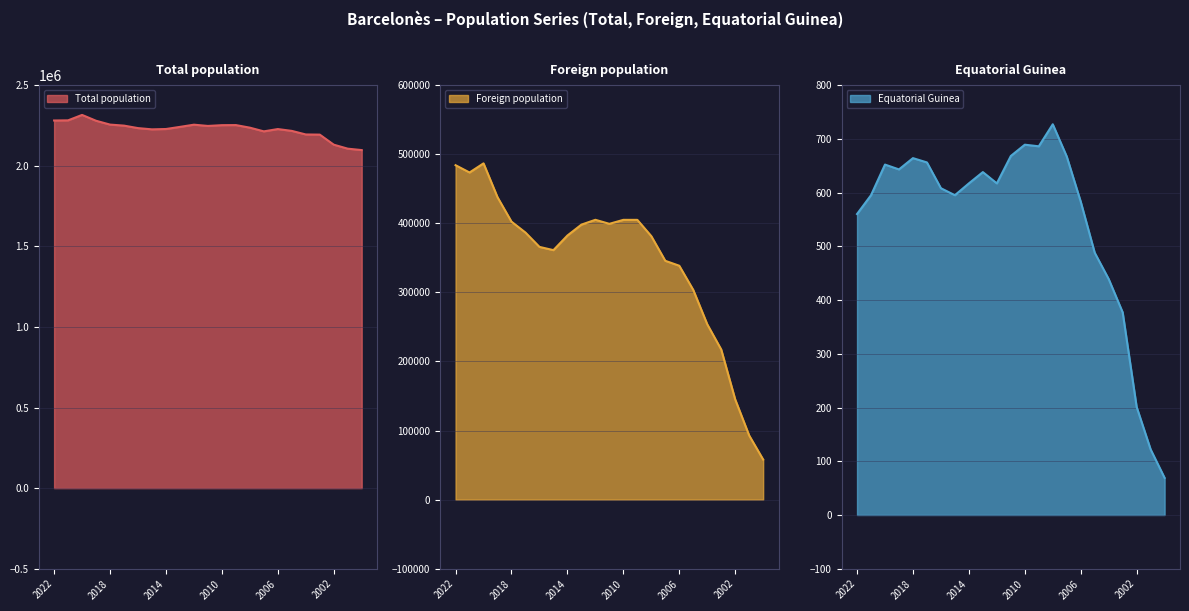

What is the total value across all series at 2010?

2656618